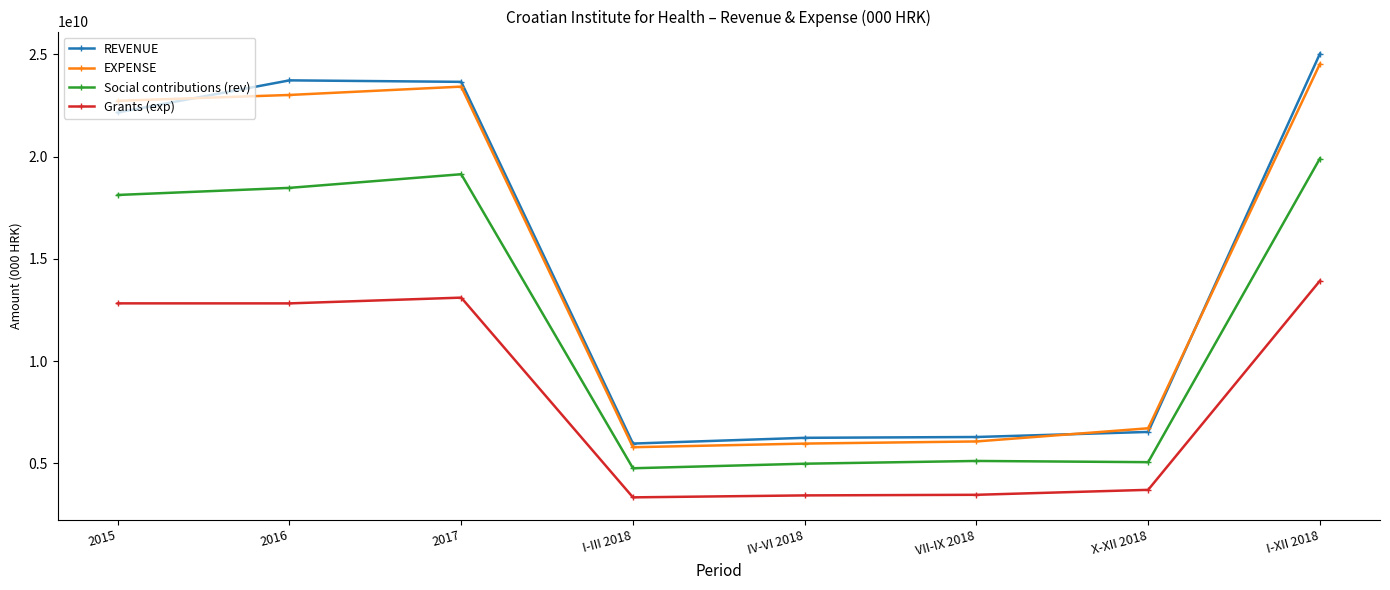

What is the value of the REVENUE point at the 7th from the left?

6532766000